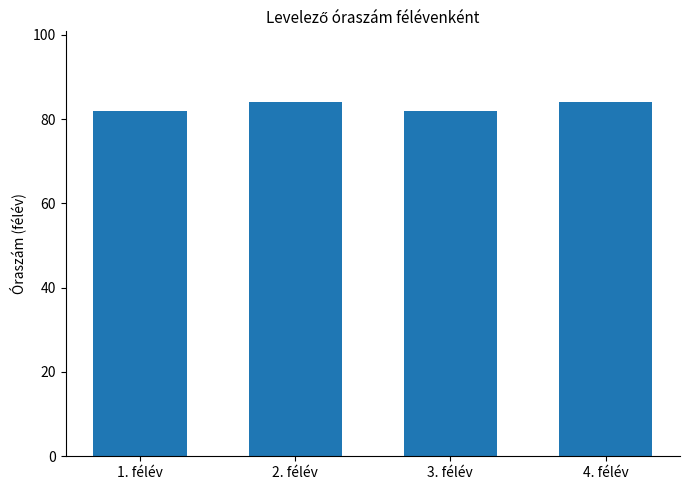

Reading left to right, what are all the values shown in this chart?

82	84	82	84